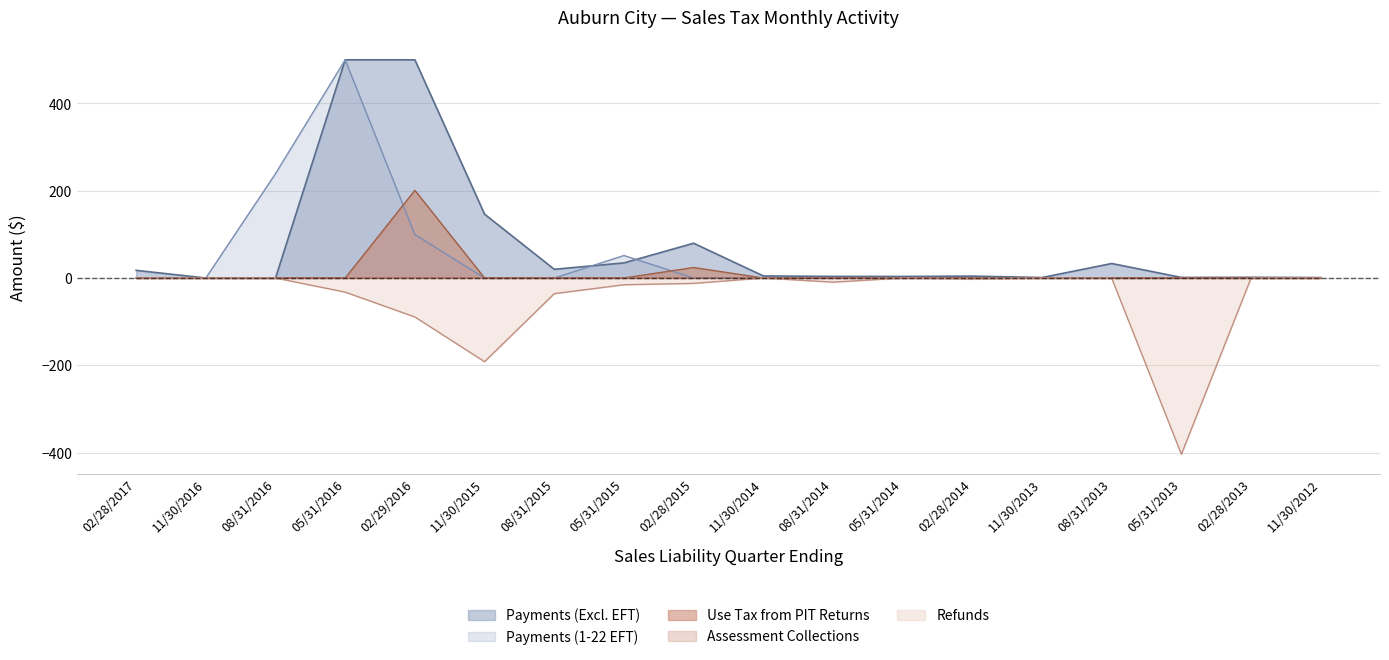

Is it true that Assessment Collections equals 0.0 at 11/30/2014?

True